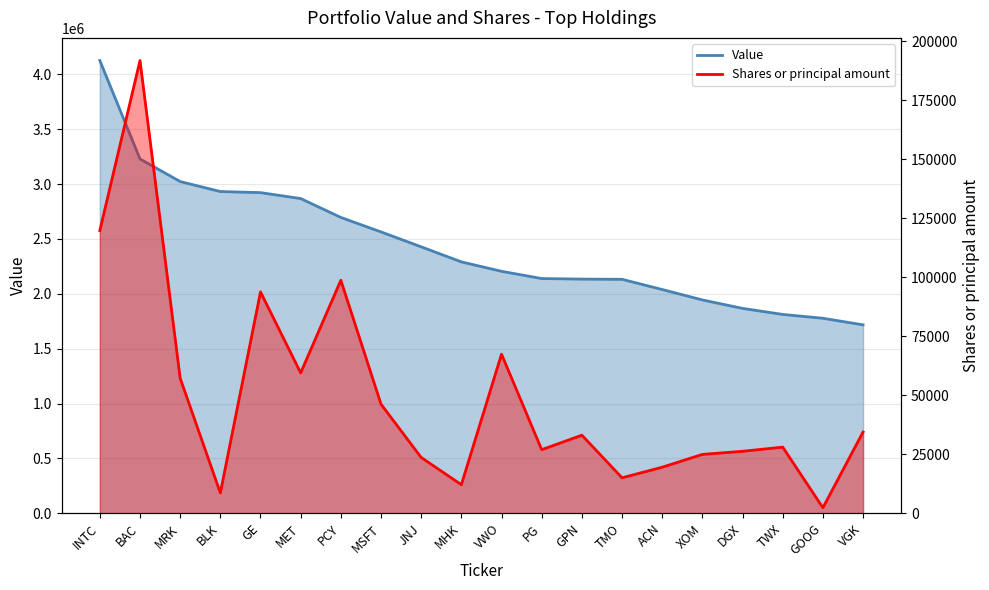

True or false: Value and Shares or principal amount intersect in this chart.

False